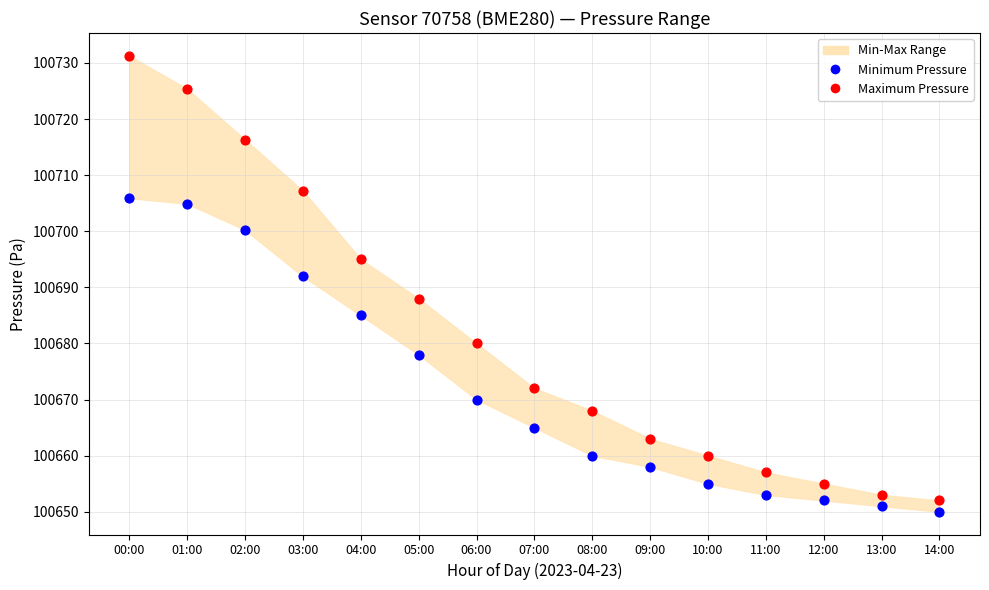

Which series contains the lowest Y value?

Minimum Pressure